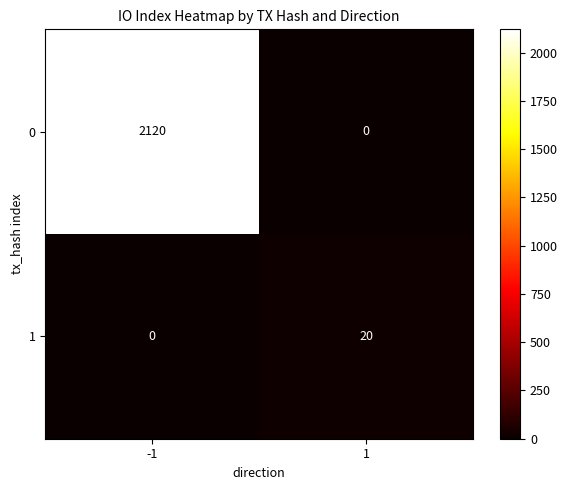

What is the maximum value shown in the chart?

2120